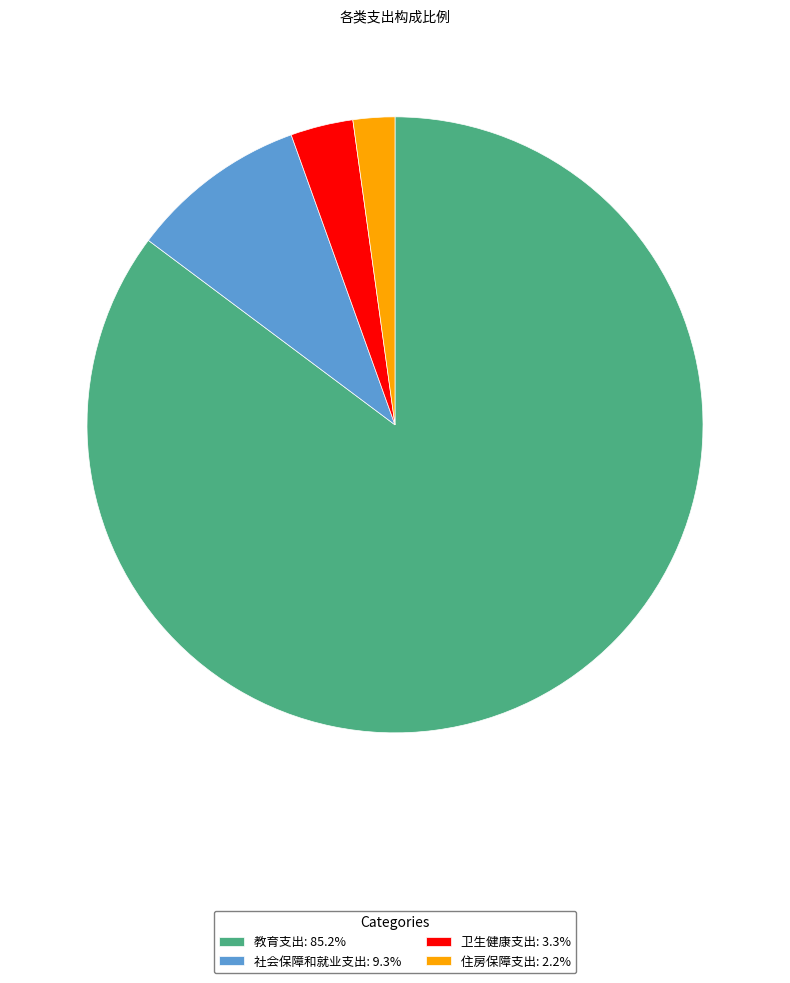

The 教育支出 slice represents 85% of the pie. True or false?

True